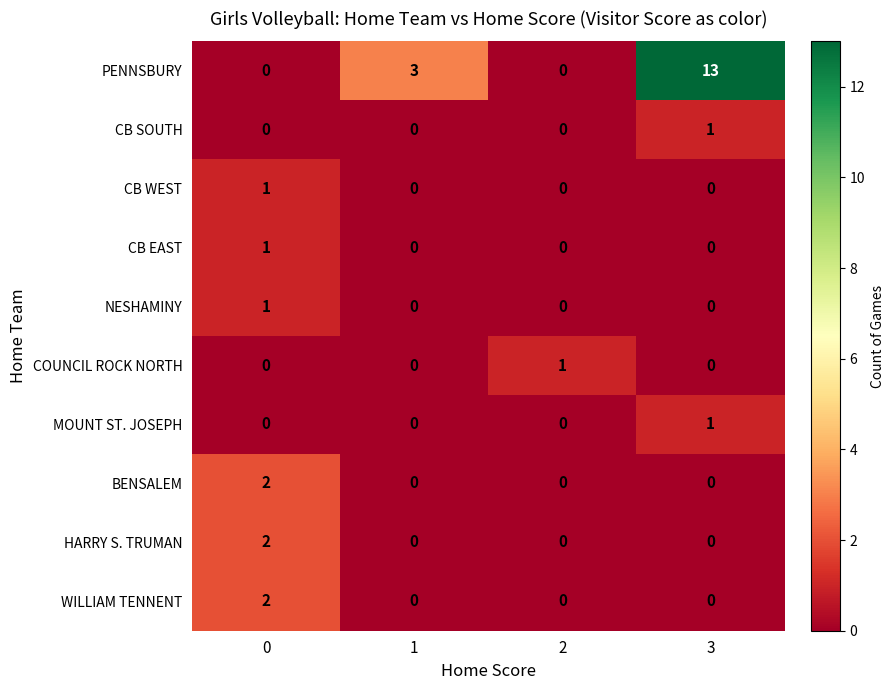

What is the greatest value displayed?

13